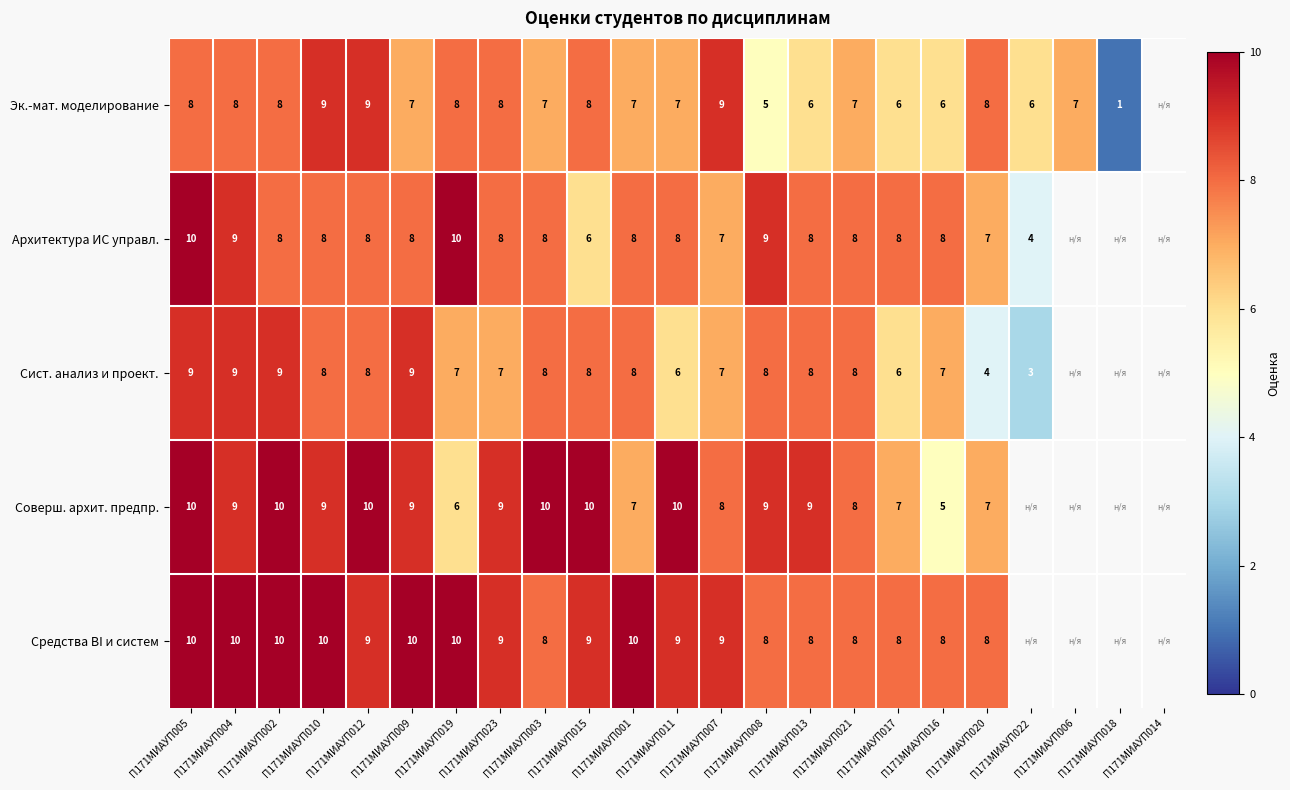

True or false: Средства BI и систем has a value of 10 at П171МИАУП002.

True